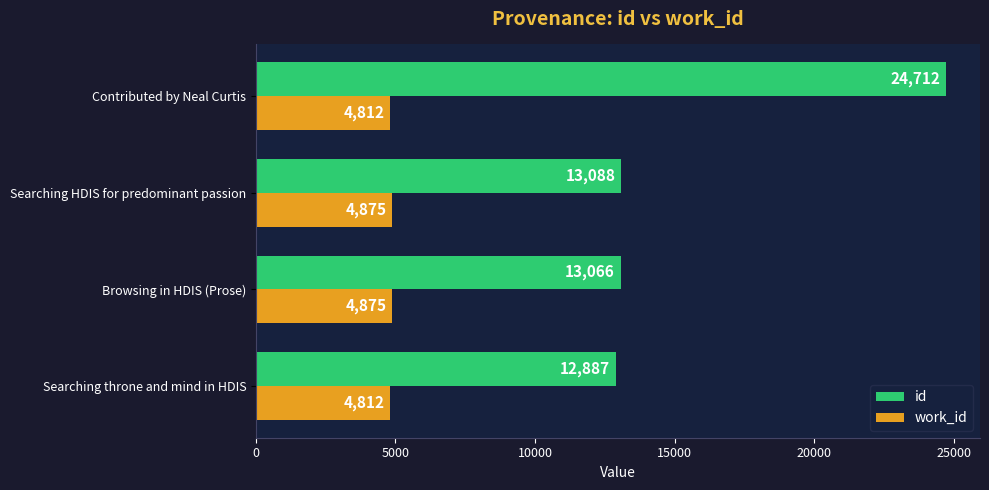

Which series has the largest total across all categories?

id